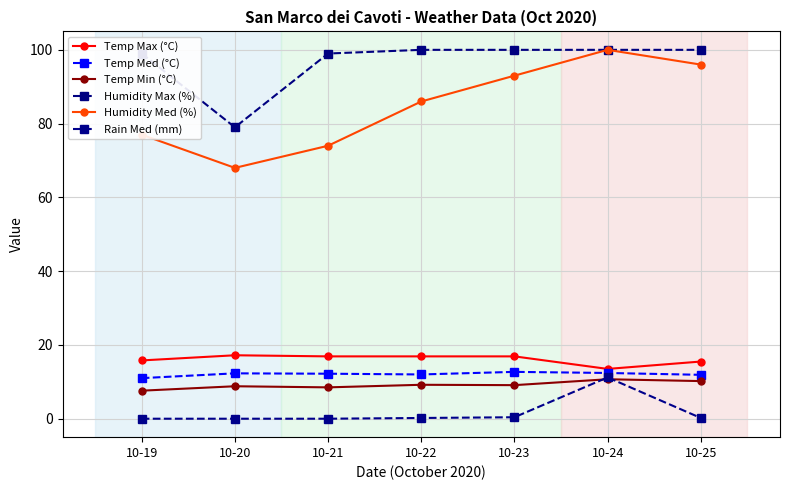

In Rain Med (mm), how many points are higher than both neighbors (excluding endpoints)?

1